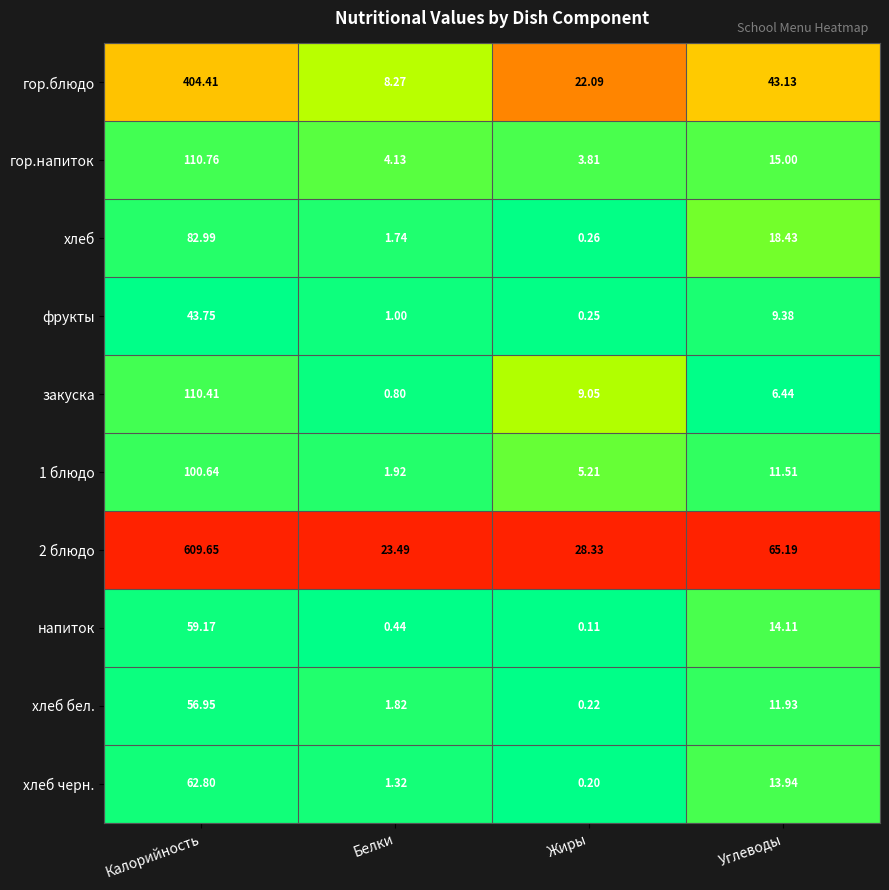

At which label is 2 блюдо closest to 316?

Углеводы